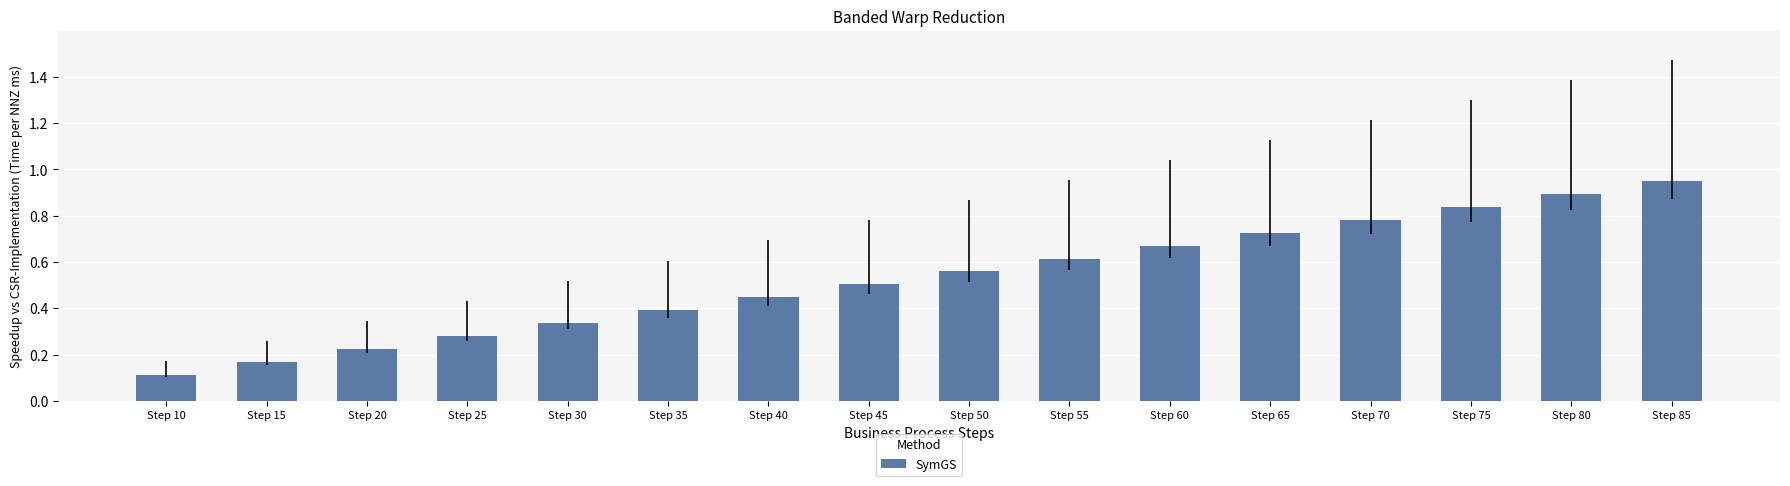

What is the average value?

0.5